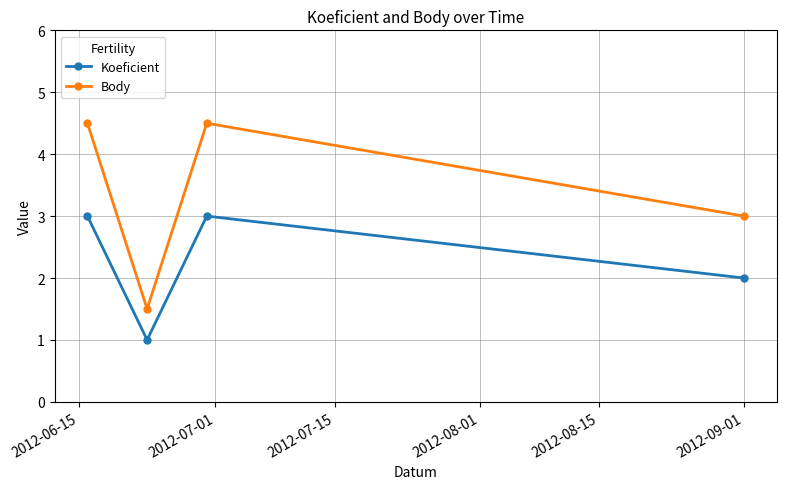

What is the value of the Koeficient point at the 2nd from the left?

1.0